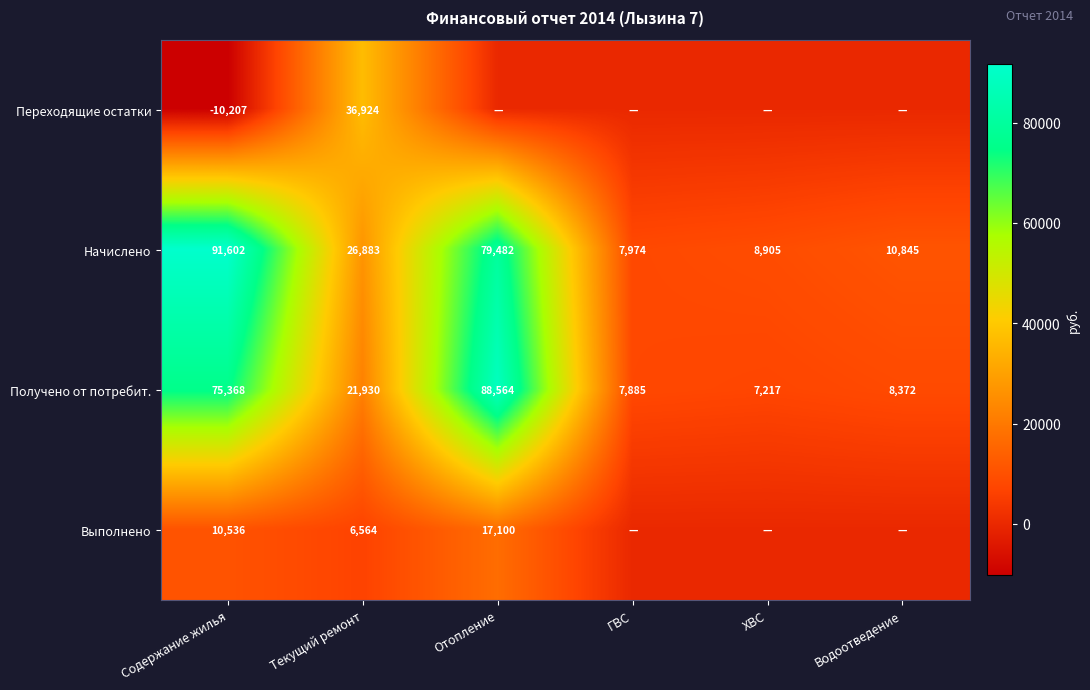

What value does the Начислено series have at ГВС?

7974